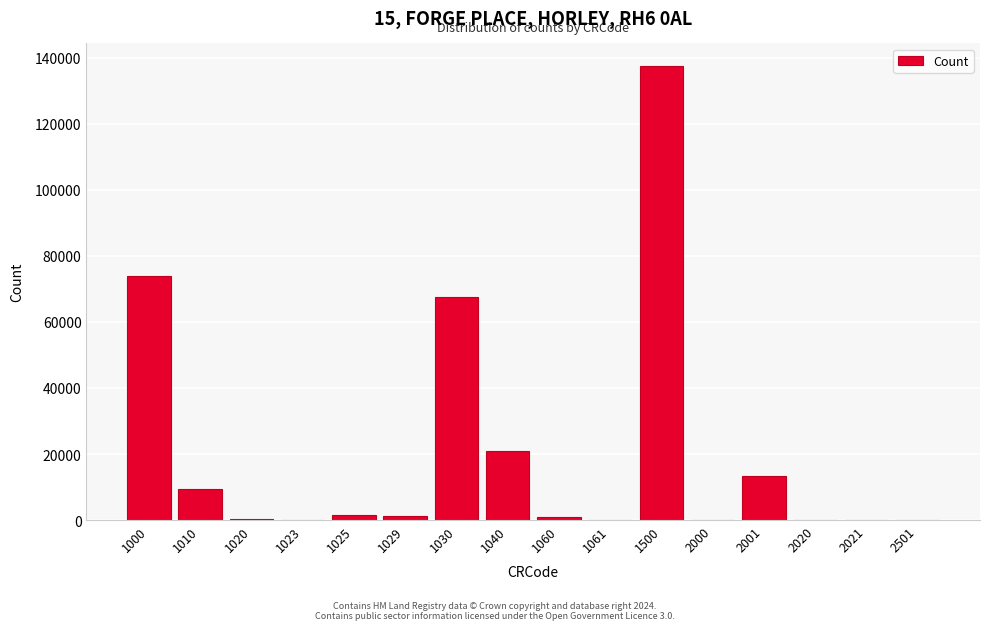

Is it true that the value at 1000 is 41629?

False